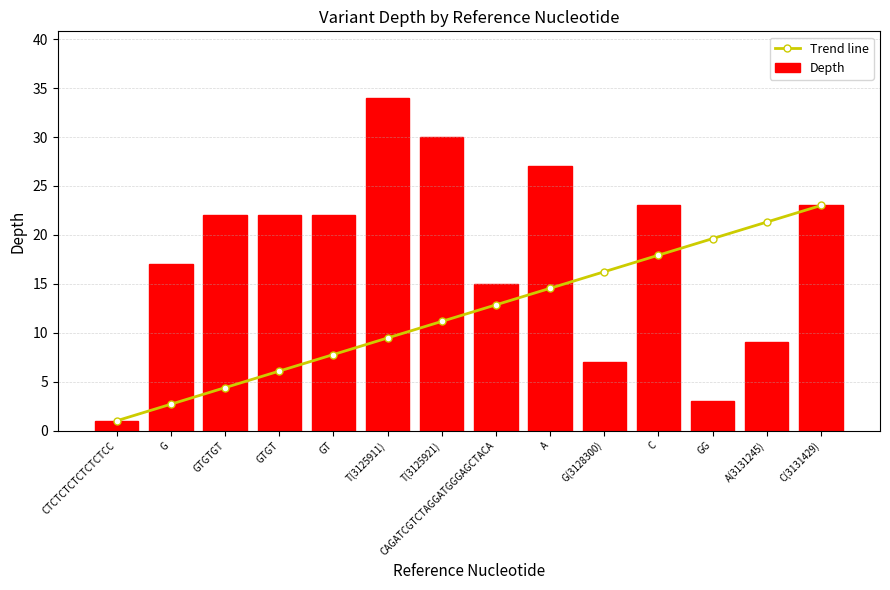

What is the label of the 8th bar from the left?

CAGATCGTCTAGGATGGGAGCTACA